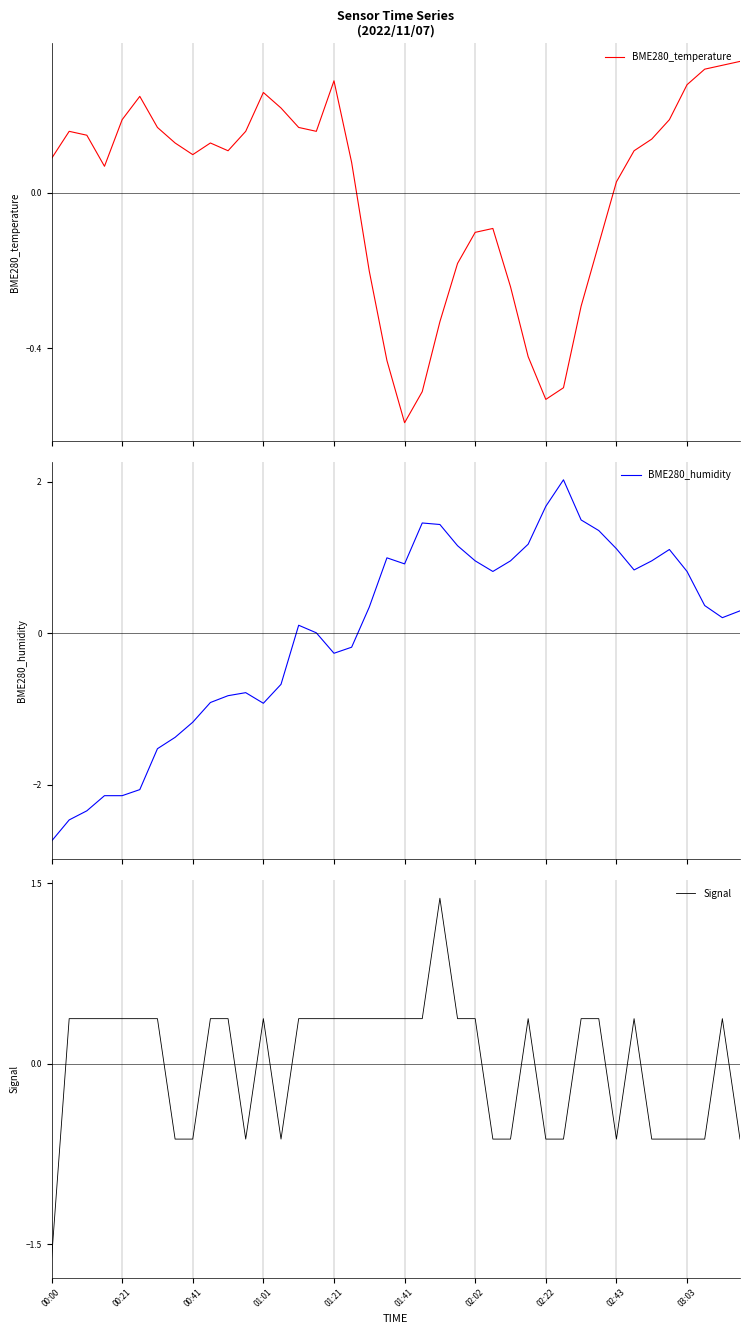

What is the maximum value for BME280_humidity?

2.0